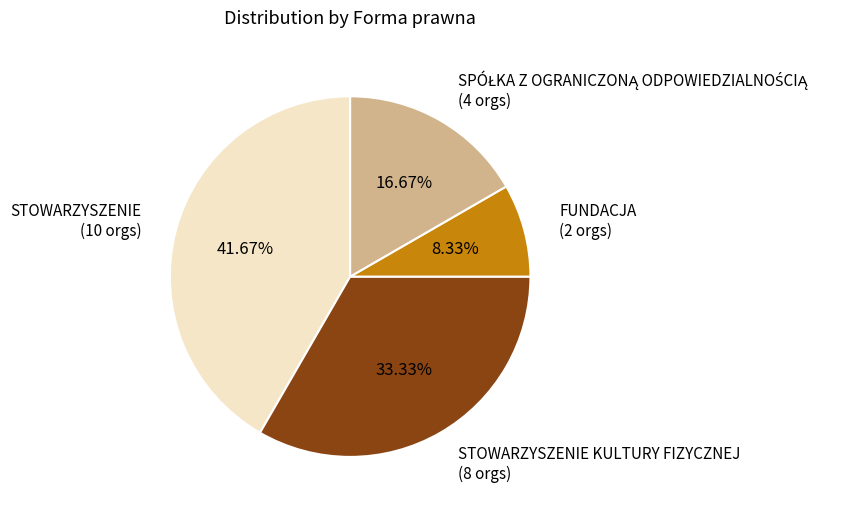

Is there any slice that represents more than half of the pie?

No